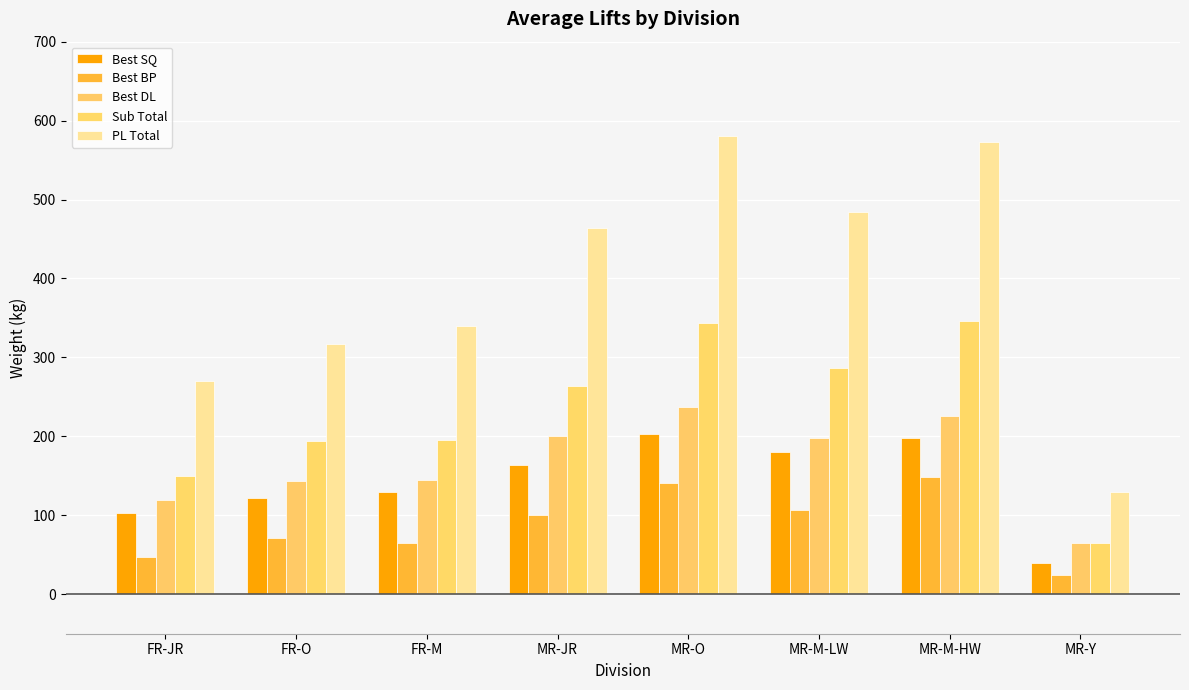

Reading right to left, transcribe all the data shown in this chart.

Best SQ: MR-Y=40.0	MR-M-HW=197.5	MR-M-LW=180.0	MR-O=203.1	MR-JR=164.2	FR-M=130.0	FR-O=122.5	FR-JR=102.5
Best BP: MR-Y=25.0	MR-M-HW=149.0	MR-M-LW=106.3	MR-O=140.6	MR-JR=100.0	FR-M=65.0	FR-O=71.3	FR-JR=47.5
Best DL: MR-Y=65.0	MR-M-HW=226.0	MR-M-LW=197.5	MR-O=236.9	MR-JR=200.0	FR-M=145.0	FR-O=143.8	FR-JR=120.0
Sub Total: MR-Y=65.0	MR-M-HW=346.5	MR-M-LW=286.3	MR-O=343.6	MR-JR=264.2	FR-M=195.0	FR-O=193.8	FR-JR=150.0
PL Total: MR-Y=130.0	MR-M-HW=572.5	MR-M-LW=483.8	MR-O=580.4	MR-JR=464.2	FR-M=340.0	FR-O=317.1	FR-JR=270.0